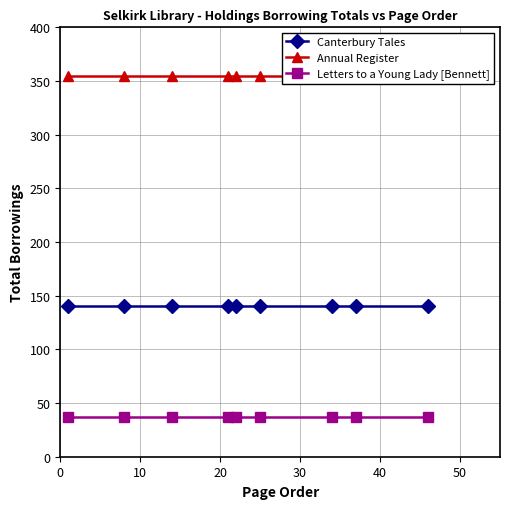

What are all the series names shown in the legend?

Canterbury Tales, Annual Register, Letters to a Young Lady [Bennett]